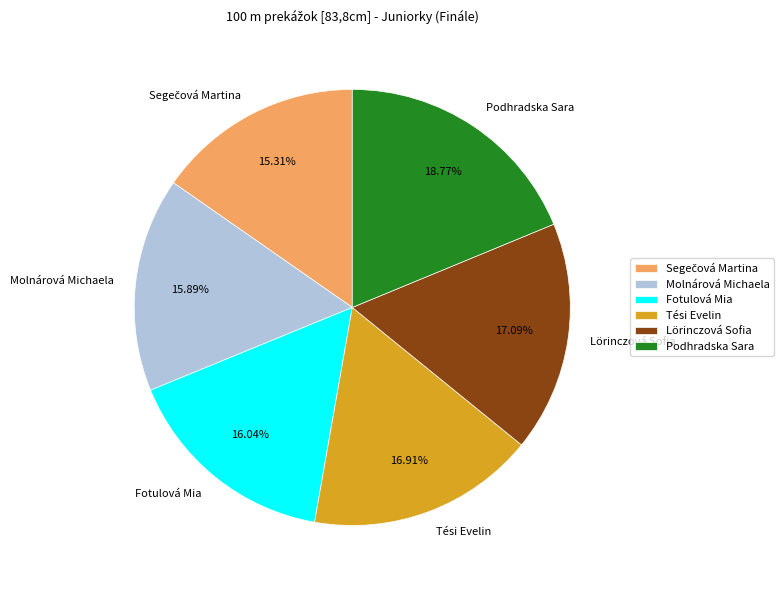

Count the number of slices in the pie.

6